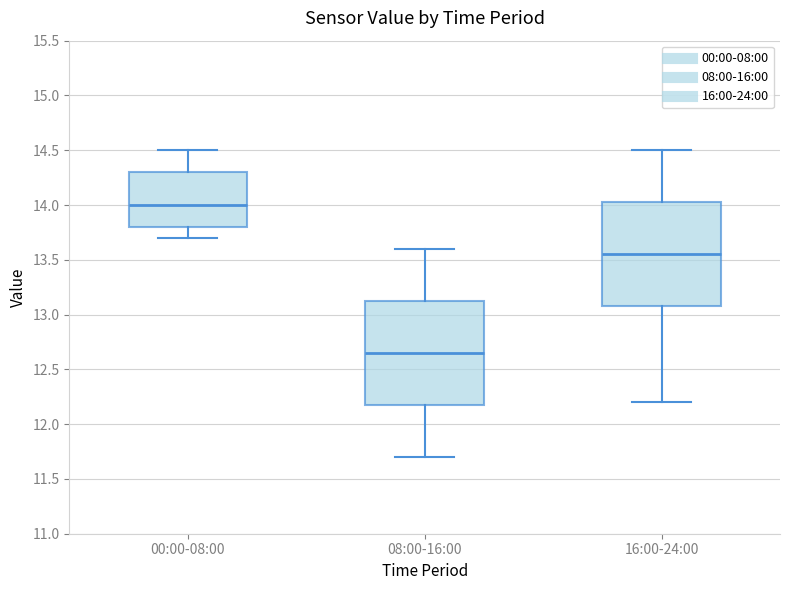

Reading left to right, transcribe this box plot: for each box, give where its median line is, the range the box spans, and where its two whiskers end, as read against the y-axis. The values are not printed on the chart, so give them approximately, as read against the axis.

00:00-08:00: median 14.00, box 13.80 to 14.30, whiskers 13.70 to 14.50
08:00-16:00: median 12.65, box 12.20 to 13.15, whiskers 11.70 to 13.60
16:00-24:00: median 13.55, box 13.10 to 14.05, whiskers 12.20 to 14.50